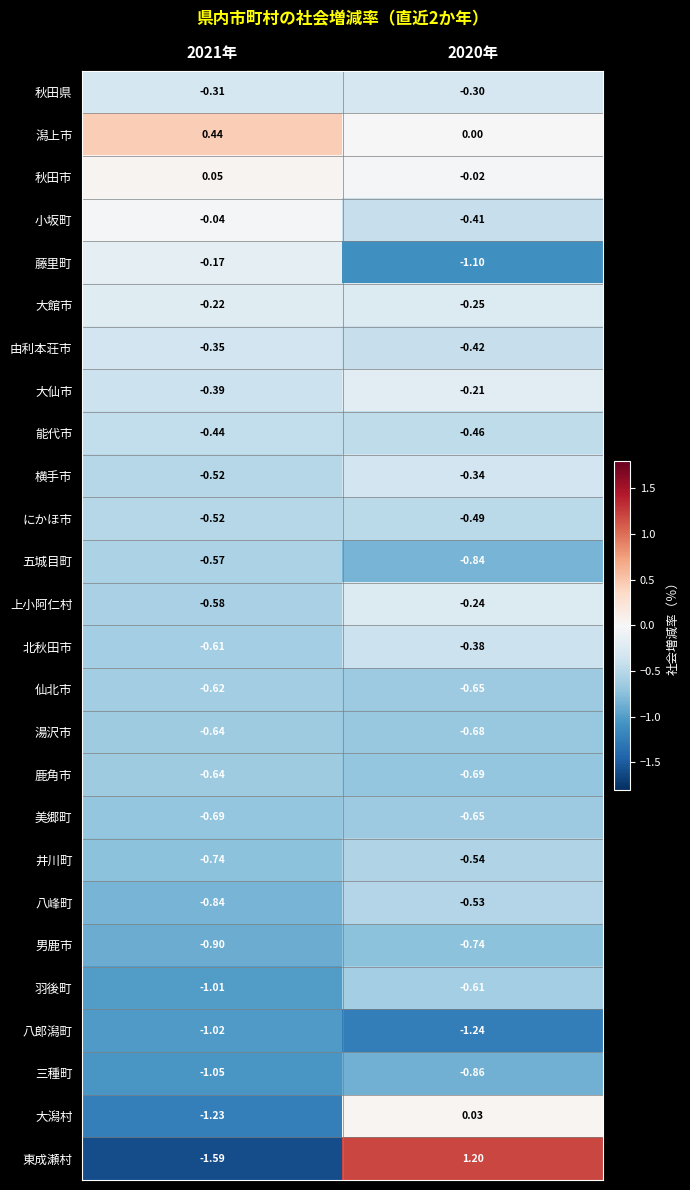

Between 2021年 and 2020年, which series saw the biggest shift?

東成瀬村